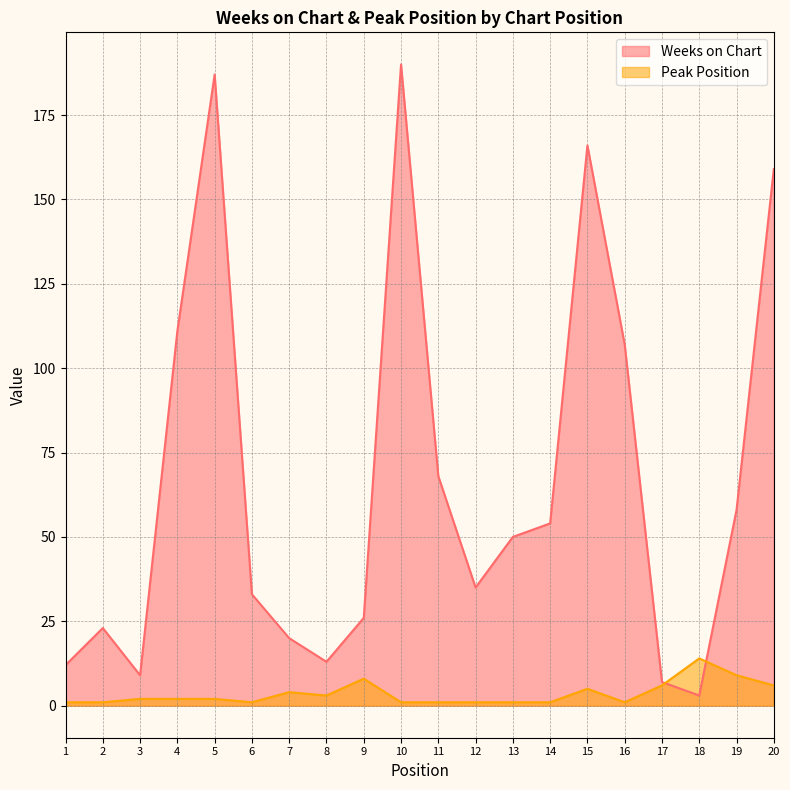

What is the difference between the maximum and second lowest values in the Weeks on Chart series?

183